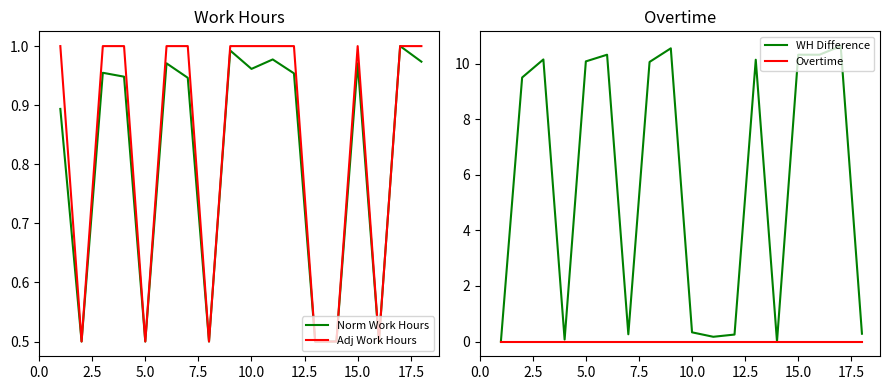

What is the lowest value of the Adj Work Hours series?

0.5